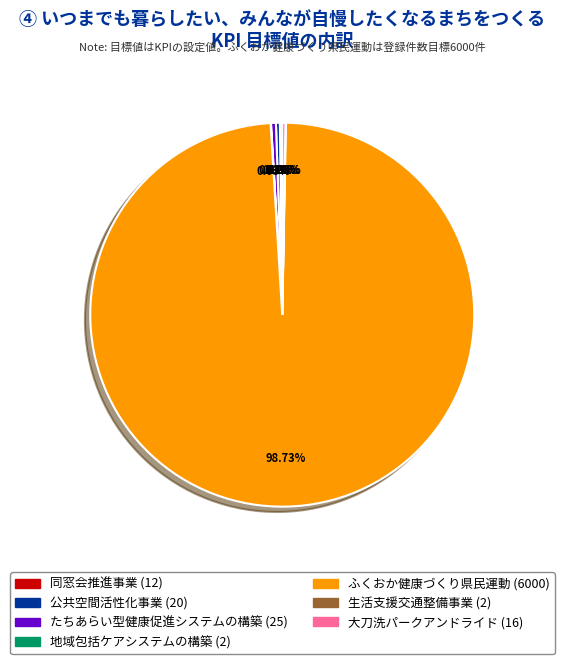

What is the largest slice in the pie chart?

ふくおか健康づくり県民運動